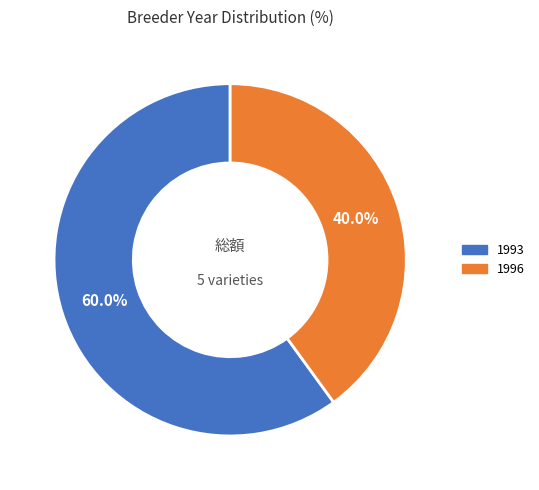

Rank the categories by value from lowest to highest.

1996, 1993